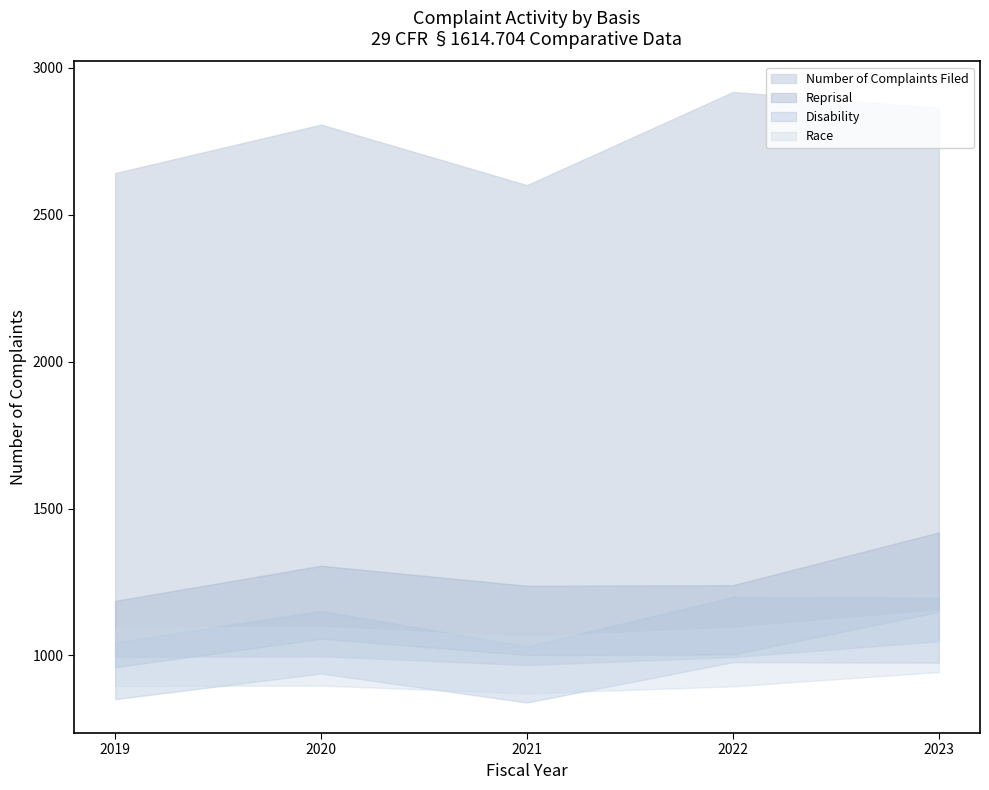

What are all the series names shown in the legend?

Number of Complaints Filed, Reprisal, Disability, Race